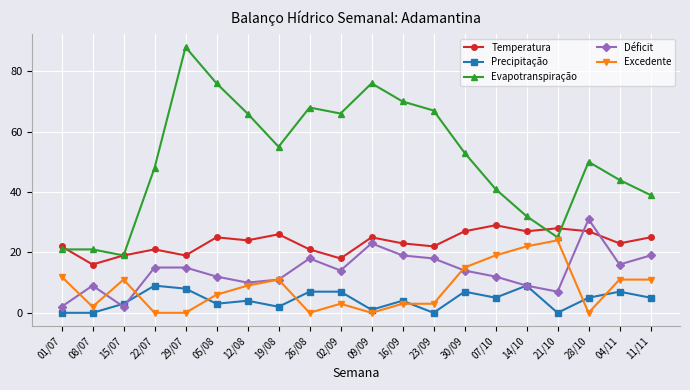

True or false: Excedente has more than 0 points higher than both neighbors.

True